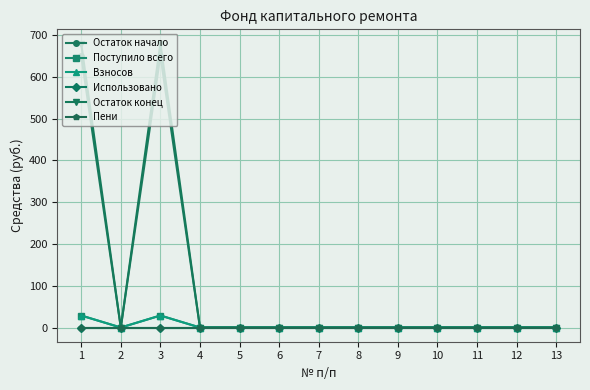

Is it true that Поступило всего equals 14.9 at 3?

False